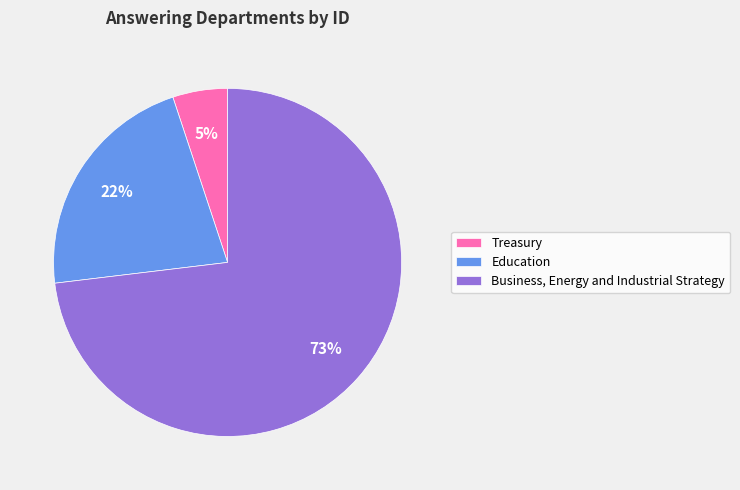

Does Education represent more than half of the total?

No